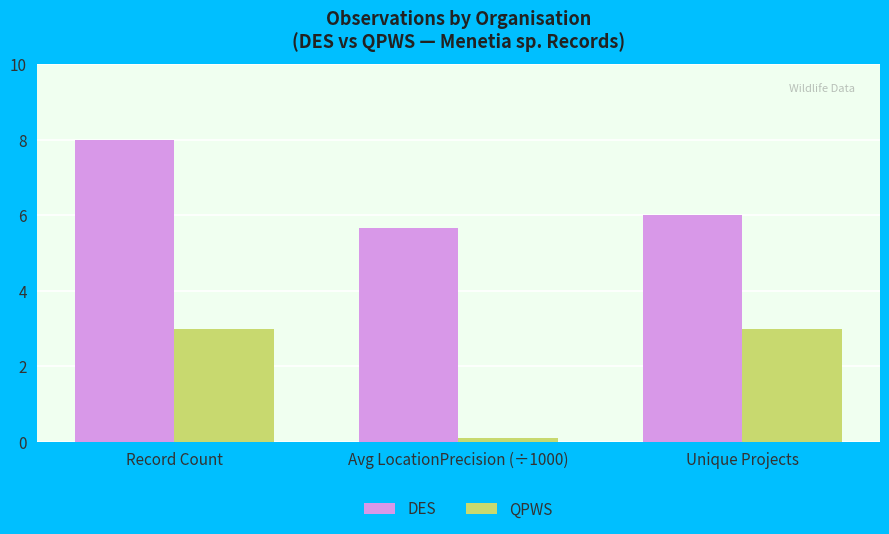

How many data points in DES are less than 6?

1